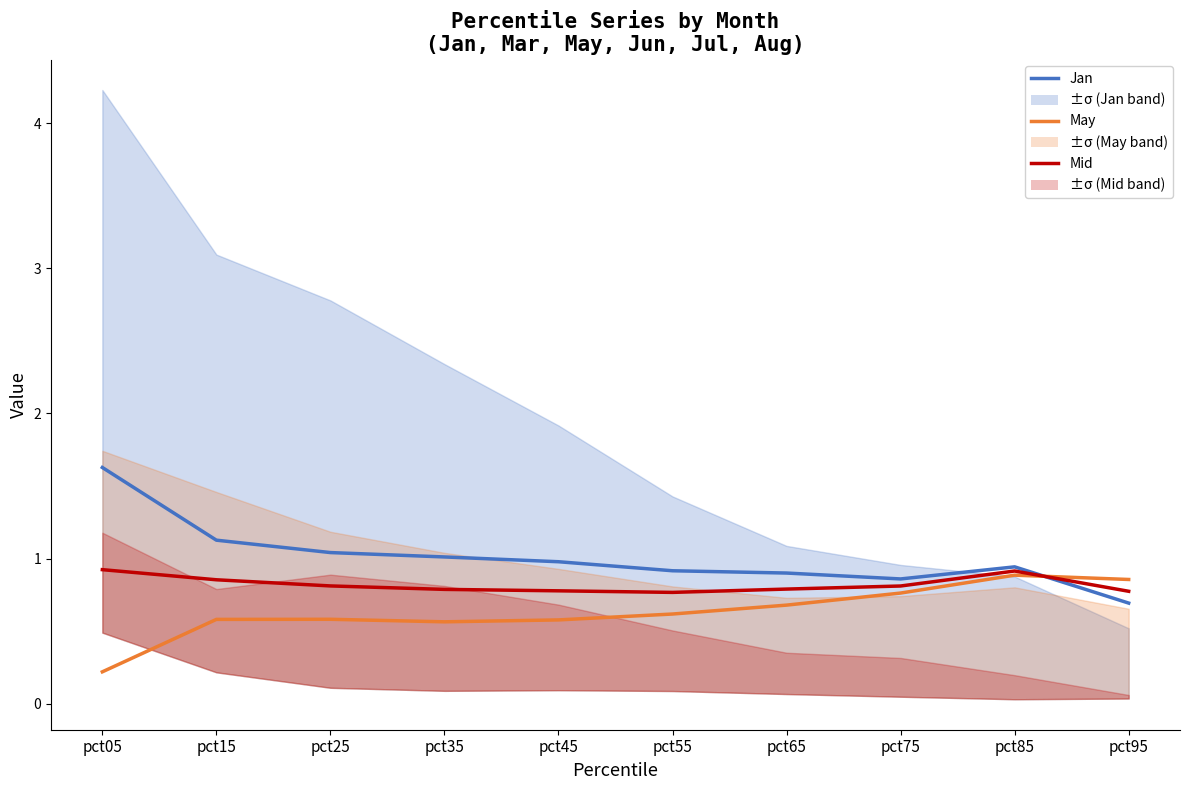

At which category does Jan centre reach its first local peak?

pct85